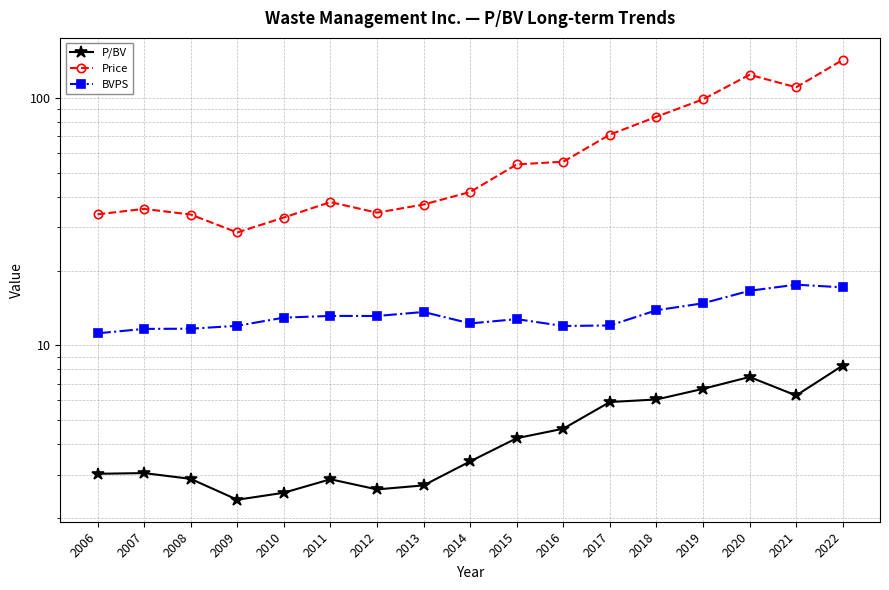

Reading right to left, extract all data points from this chart.

P/BV: 8.3	6.3	7.5	6.7	6.0	5.9	4.6	4.2	3.4	2.7	2.6	2.9	2.5	2.4	2.9	3.0	3.0
Price: 142.7	110.6	124.2	98.8	84.0	71.2	55.3	53.9	41.7	37.1	34.4	38.0	32.9	28.6	33.8	35.6	33.9
BVPS: 17.2	17.6	16.6	14.8	13.9	12.1	12.0	12.8	12.3	13.7	13.2	13.2	13.0	12.0	11.7	11.7	11.2